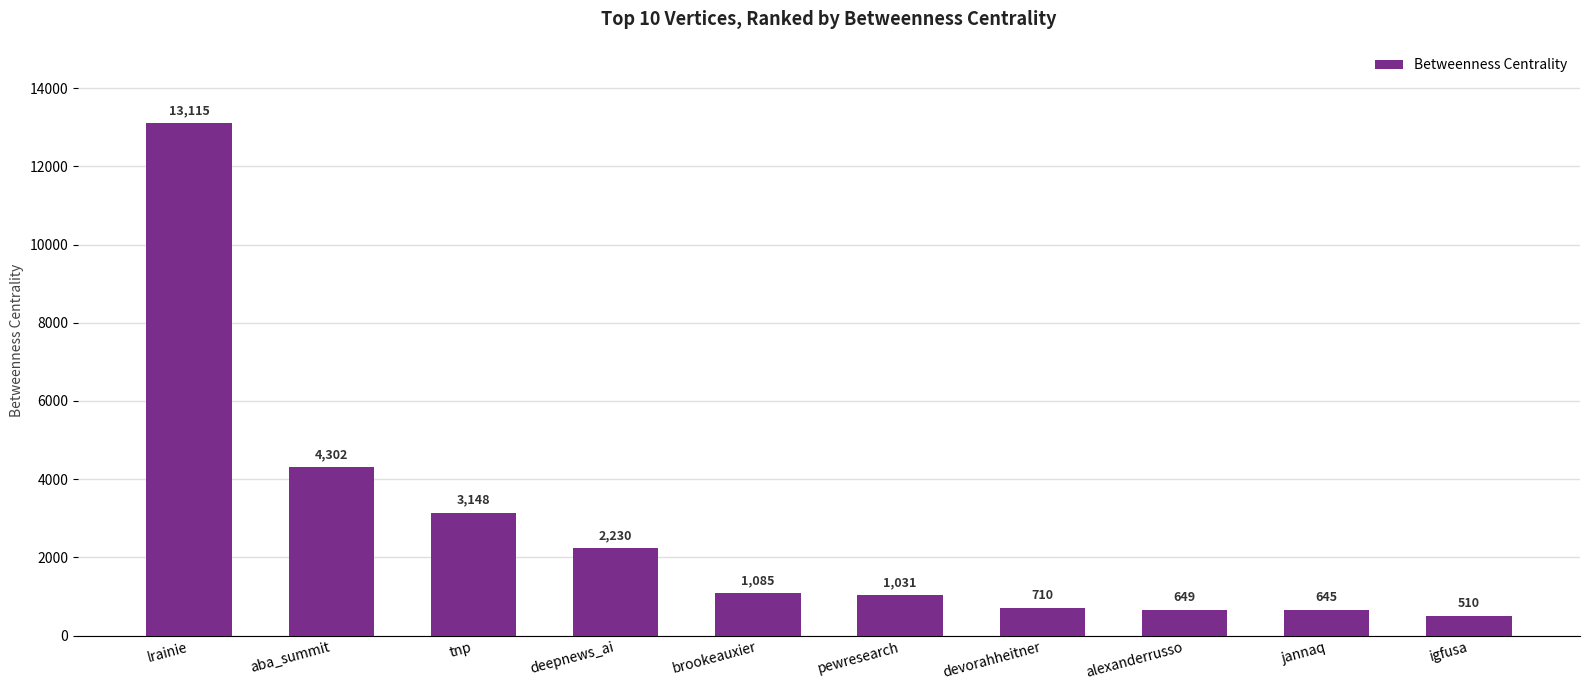

What is the greatest value displayed?

13114.7